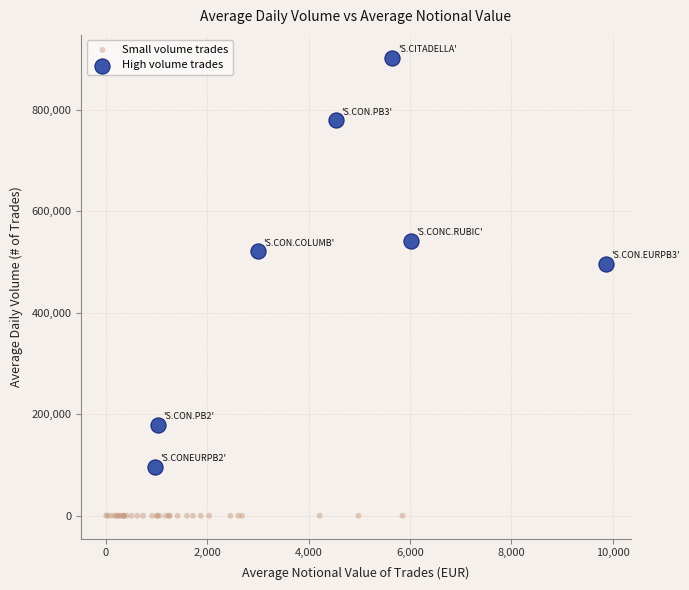

Which series reaches the maximum Y coordinate?

High volume trades